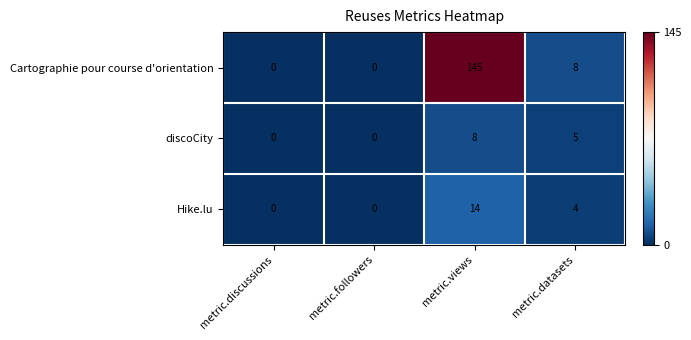

What is the maximum value shown in the chart?

145